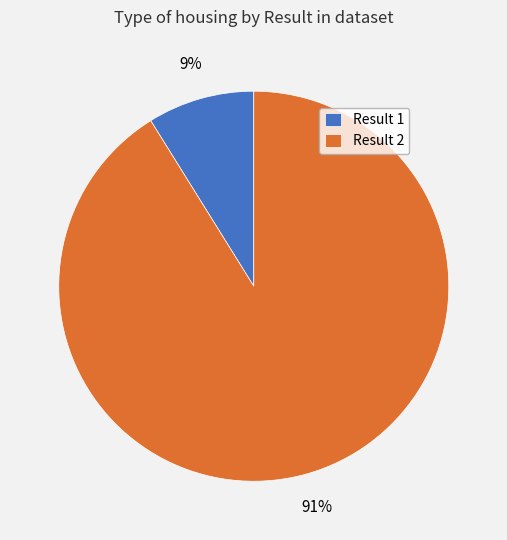

Is there any slice that represents more than half of the pie?

Yes